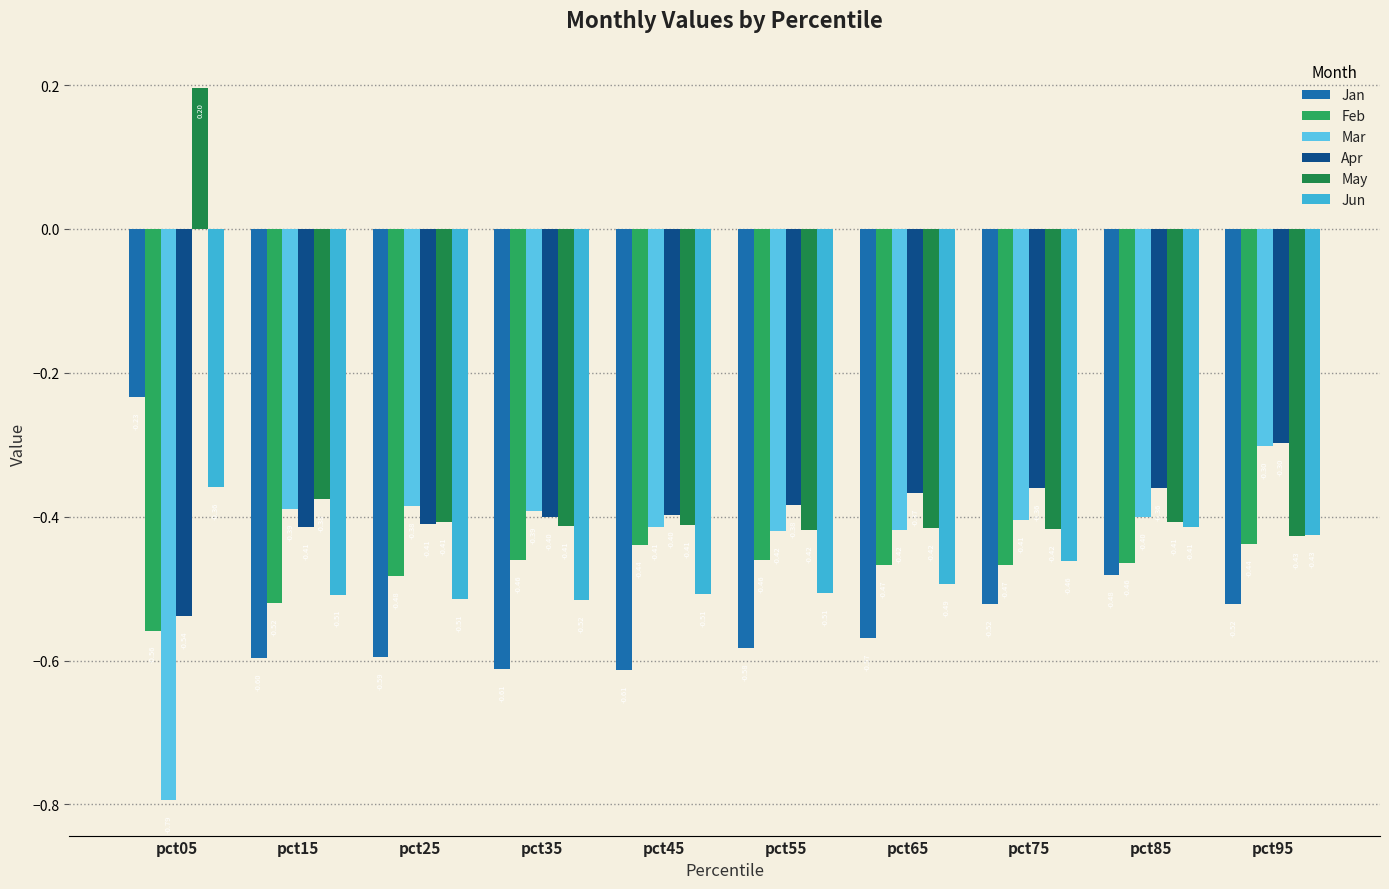

What is the value of the Jan bar at the 9th from the left?

-0.5